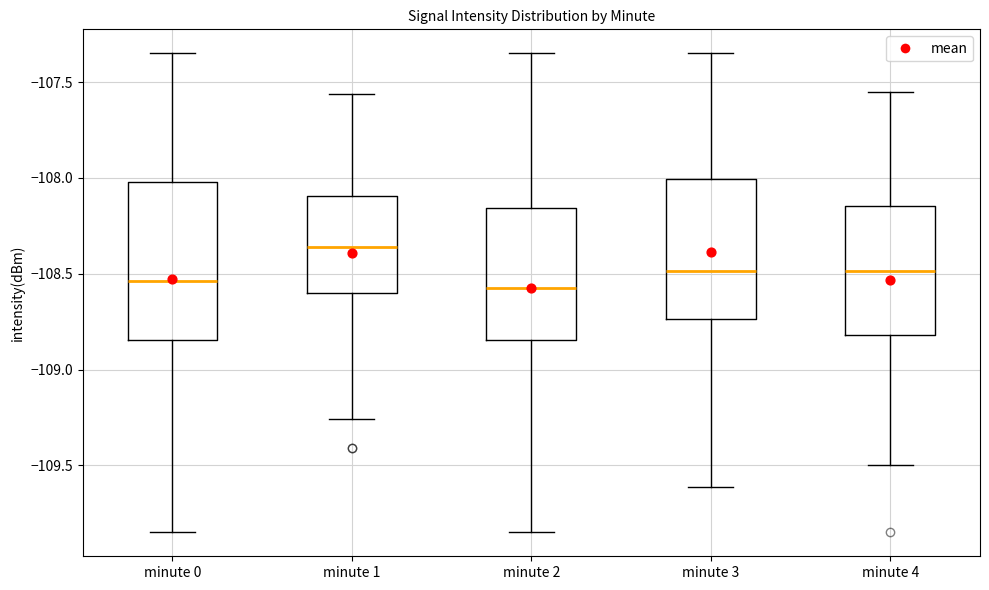

Reading left to right, transcribe this box plot: for each box, give where its median line is, the range the box spans, and where its two whiskers end, as read against the y-axis. The values are not printed on the chart, so give them approximately, as read against the axis.

minute 0: median -108.55, box -108.85 to -108.00, whiskers -109.85 to -107.35
minute 1: median -108.35, box -108.60 to -108.10, whiskers -109.25 to -107.55
minute 2: median -108.55, box -108.85 to -108.15, whiskers -109.85 to -107.35
minute 3: median -108.50, box -108.75 to -108.00, whiskers -109.60 to -107.35
minute 4: median -108.50, box -108.80 to -108.15, whiskers -109.50 to -107.55